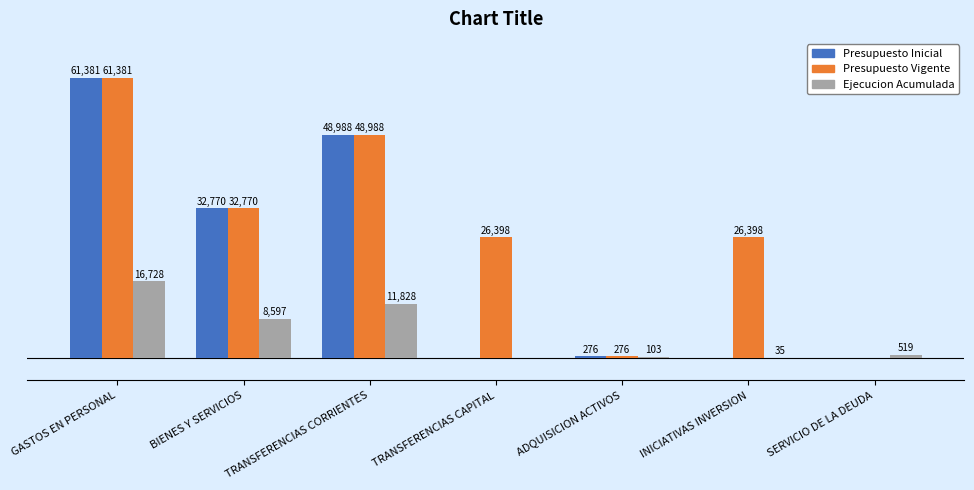

Which series changed the most between GASTOS EN PERSONAL and INICIATIVAS INVERSION?

Presupuesto Inicial